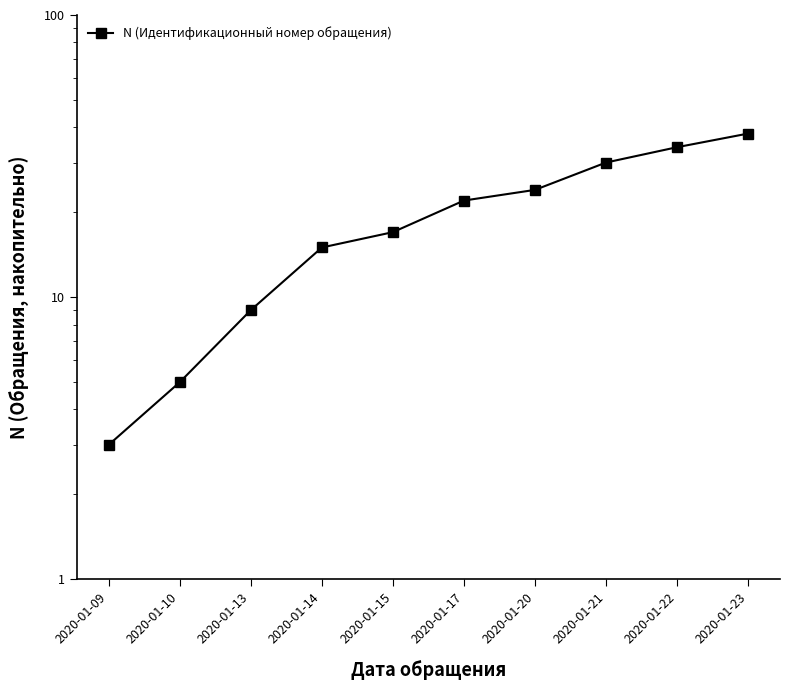

Which category has the highest value across all series?

2020-01-23